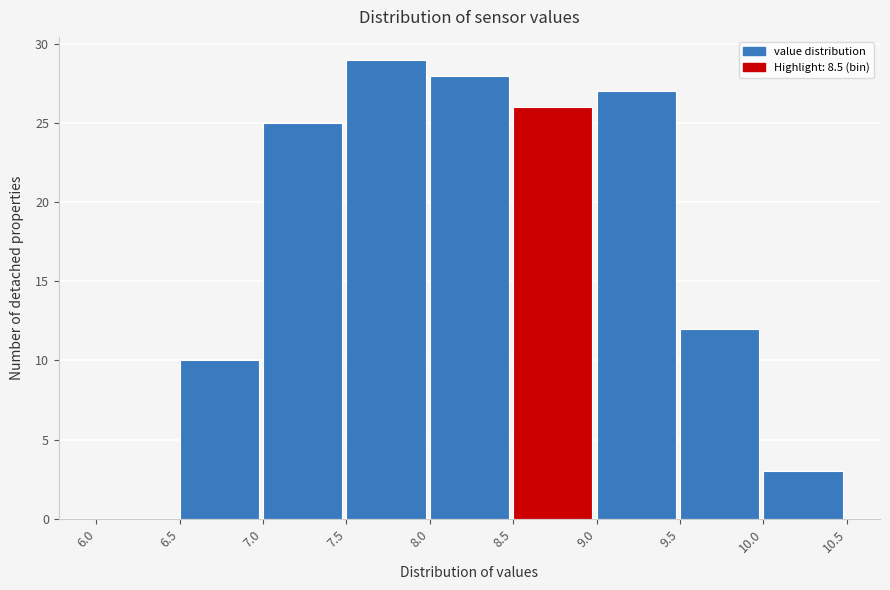

What is the height of the bar covering 9.0 to 9.5 on the x-axis? The values are not printed on the chart, so give them approximately, as read against the axis.

27